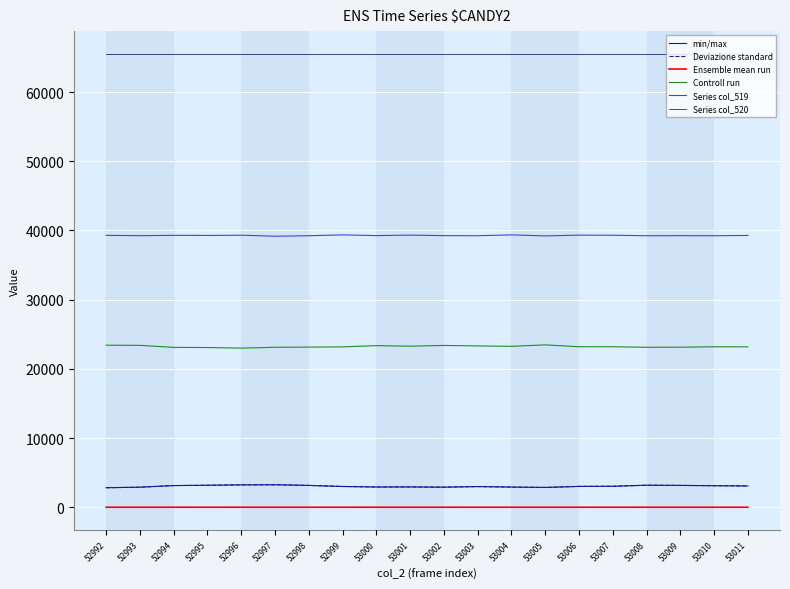

What are all the series names shown in the legend?

min/max, Deviazione standard, Ensemble mean run, Controll run, Series col_519, Series col_520